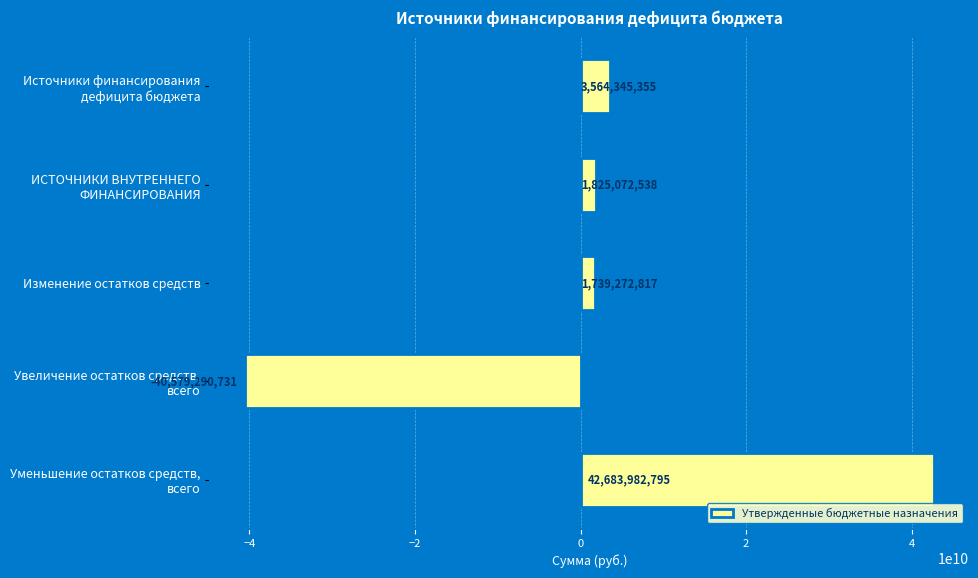

What is the value of the 5th bar from the top?

42683982795.1